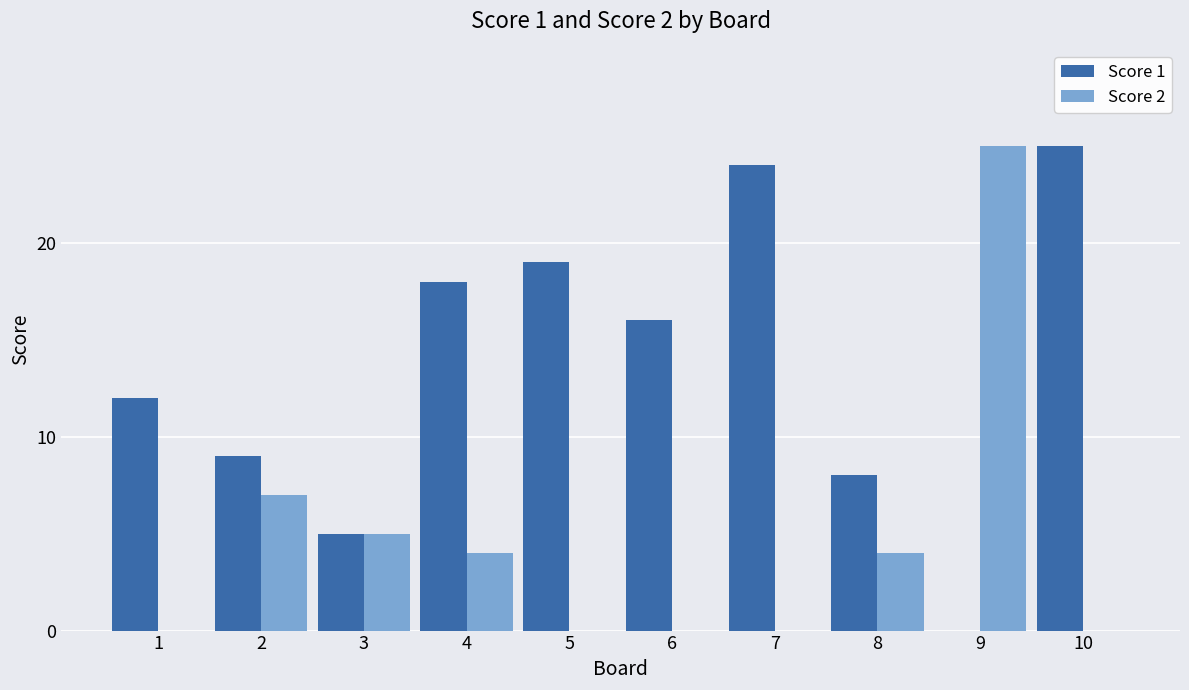

Reading left to right, transcribe all the data shown in this chart.

Score 1: 1=12	2=9	3=5	4=18	5=19	6=16	7=24	8=8	9=0	10=25
Score 2: 1=0	2=7	3=5	4=4	5=0	6=0	7=0	8=4	9=25	10=0